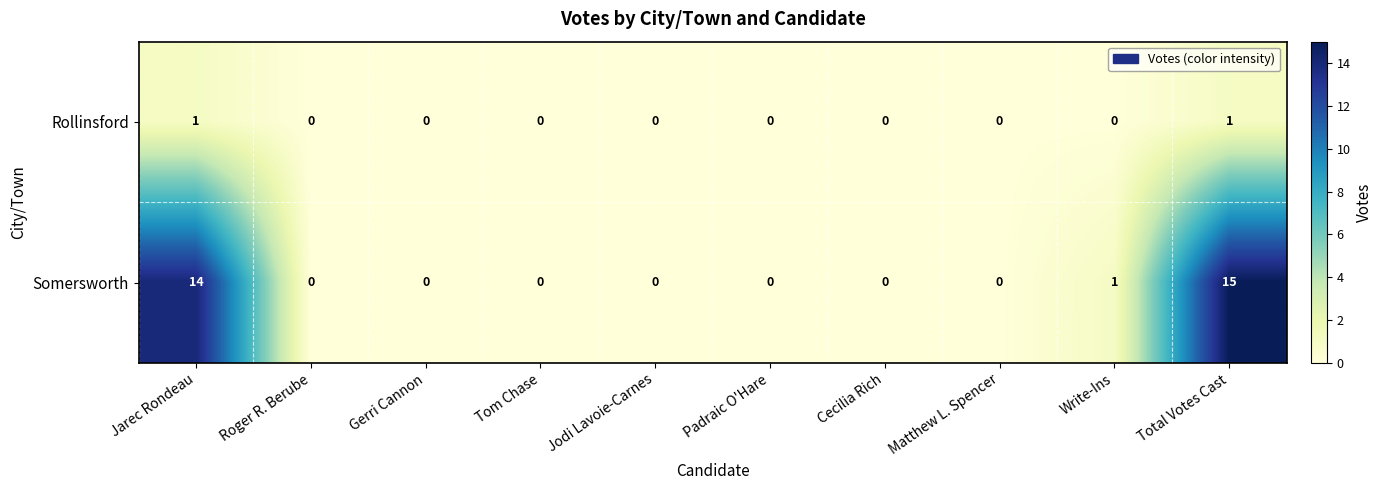

Reading right to left, list all the values displayed in this chart.

Rollinsford: 1	0	0	0	0	0	0	0	0	1
Somersworth: 15	1	0	0	0	0	0	0	0	14